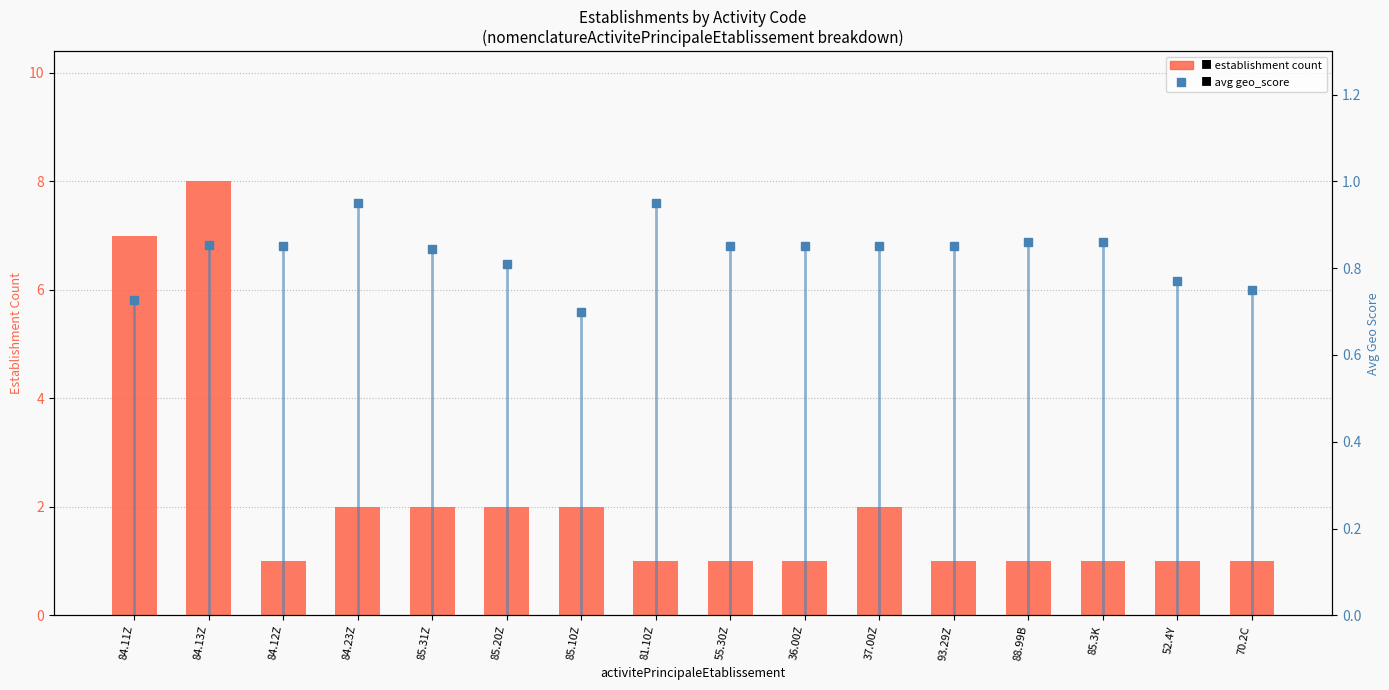

Reading left to right, what are all the values shown in this chart?

count: 7.0	8.0	1.0	2.0	2.0	2.0	2.0	1.0	1.0	1.0	2.0	1.0	1.0	1.0	1.0	1.0
avg geo_score: 0.7	0.9	0.8	0.9	0.8	0.8	0.7	0.9	0.8	0.8	0.8	0.8	0.9	0.9	0.8	0.8